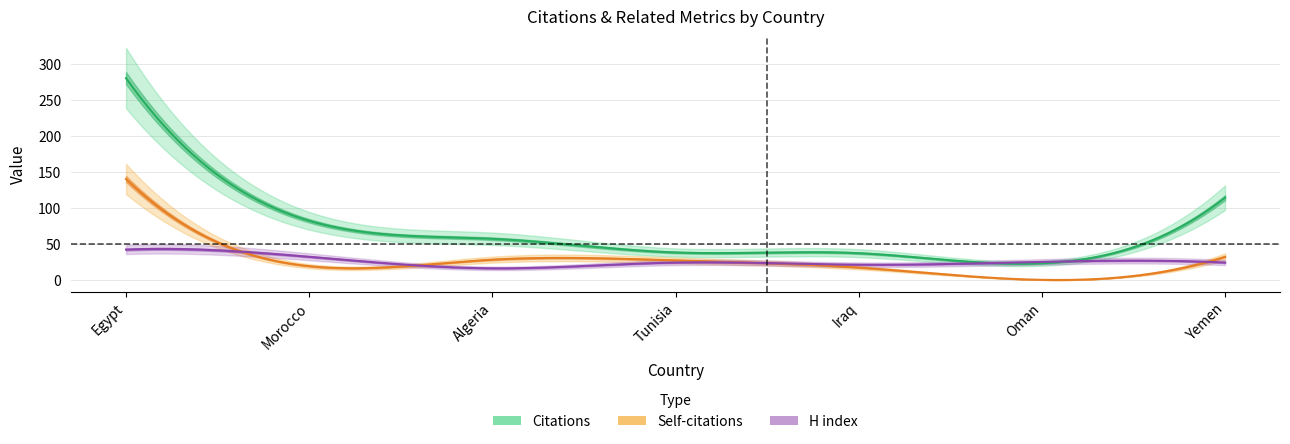

What position from the right is Egypt?

7